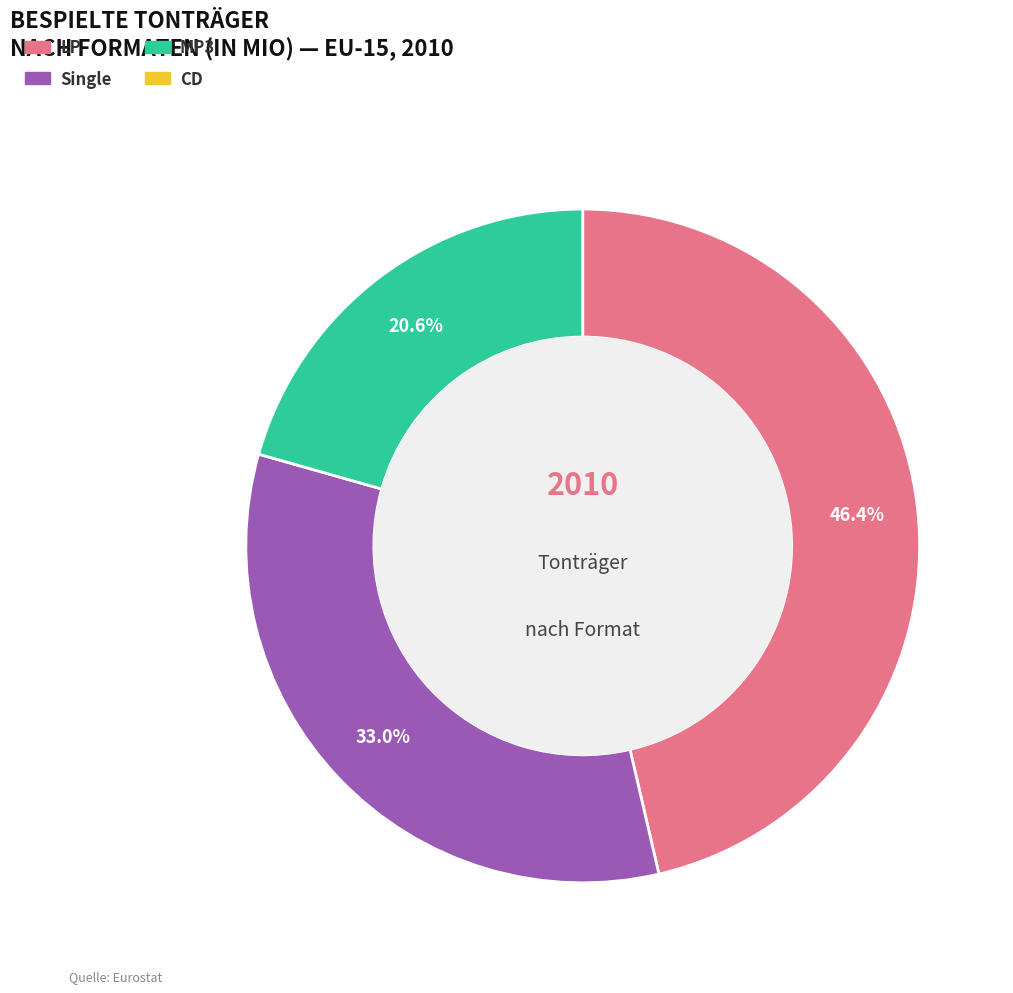

Is there a majority slice in this chart?

No